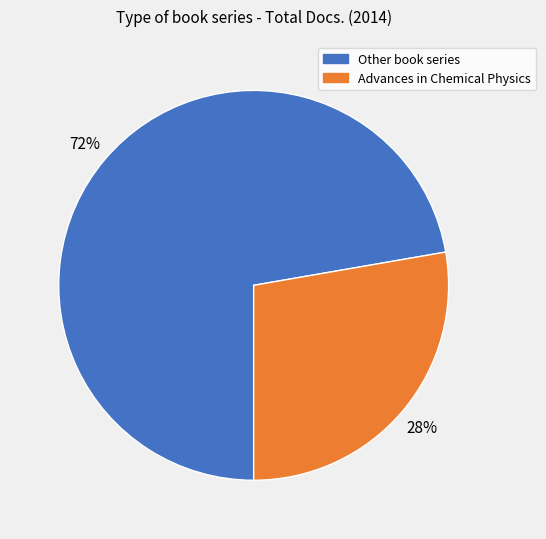

Does any single category account for the majority?

Yes